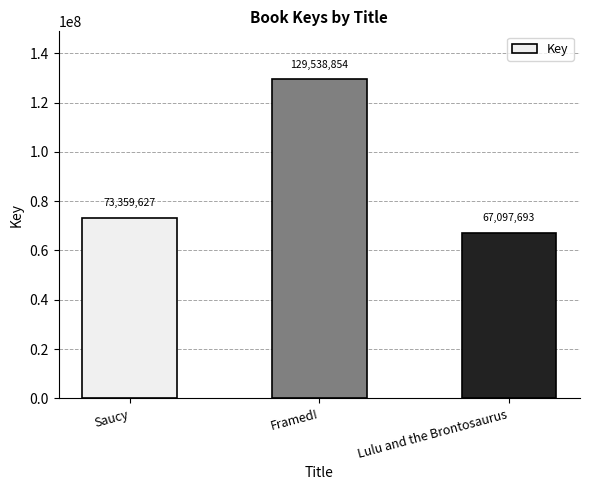

What is the smallest value displayed?

67097693